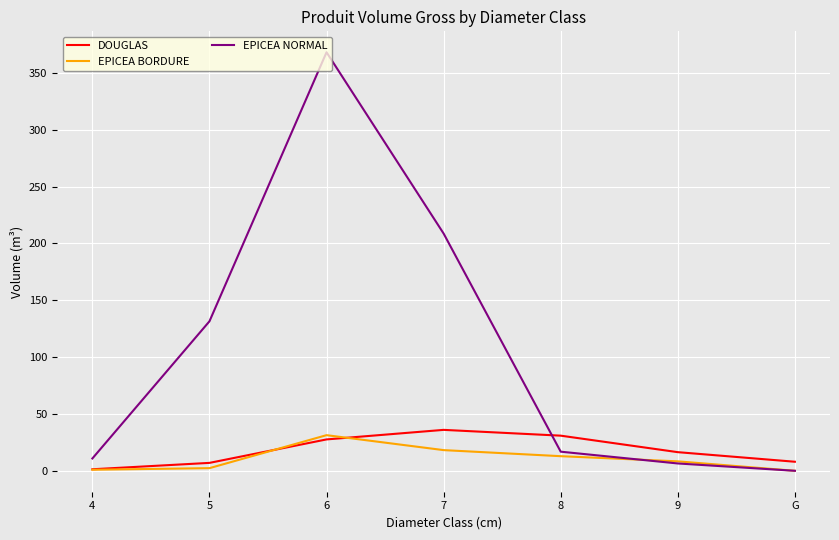

What is the total value across all series at 6?

427.0